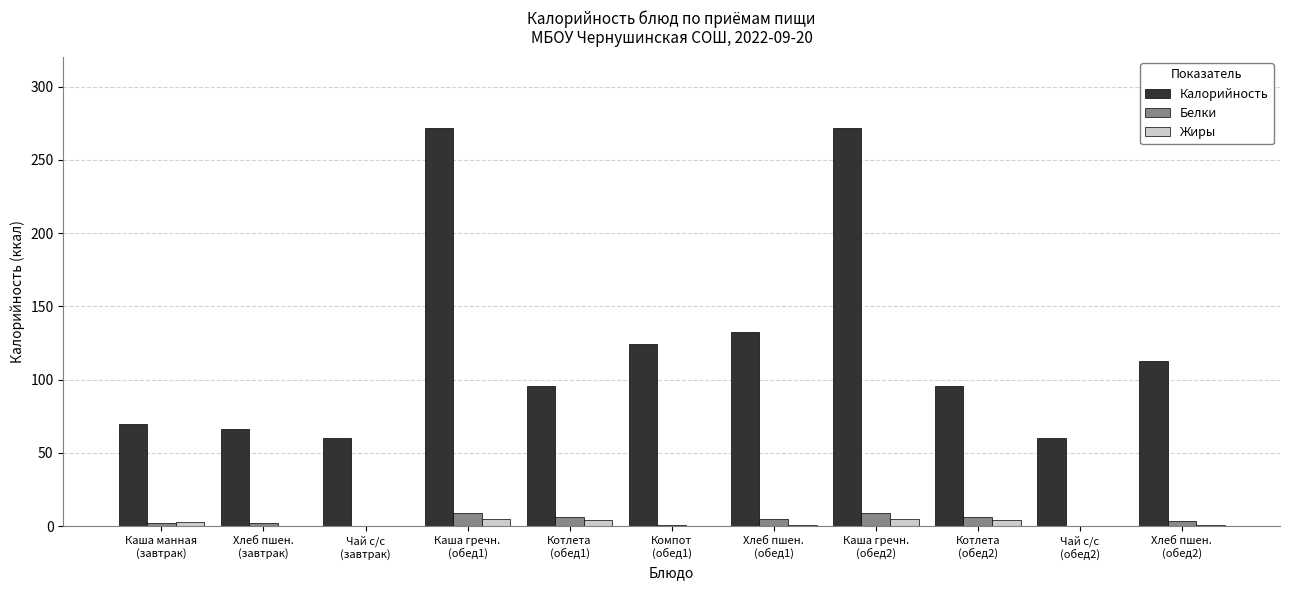

What is the sum of all Калорийность values?

1360.3